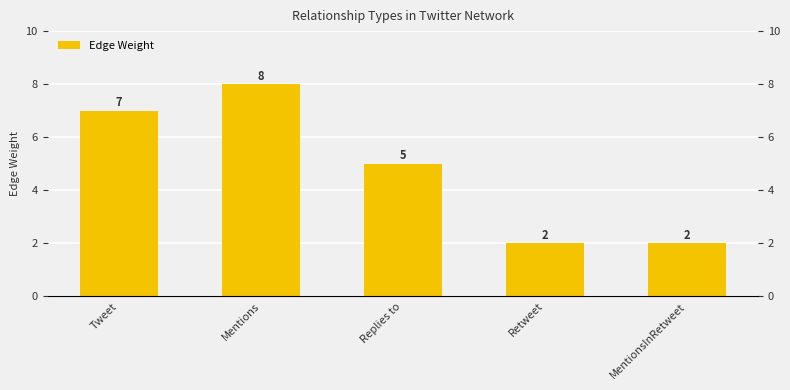

What is the minimum value shown in the chart?

2